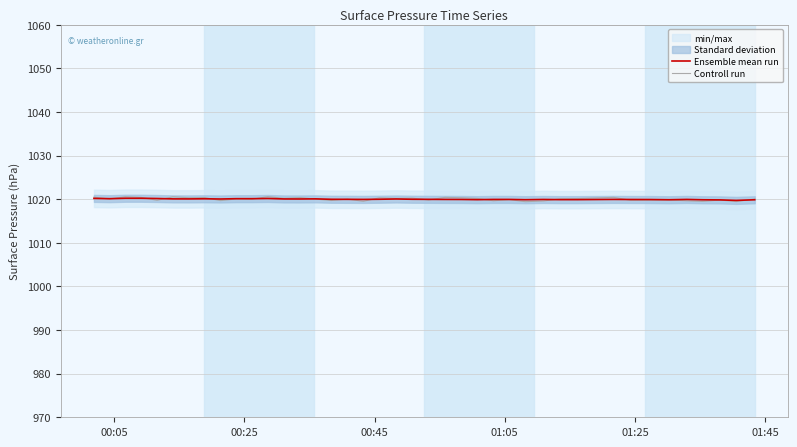

Which series has the largest total across all categories?

Controll run